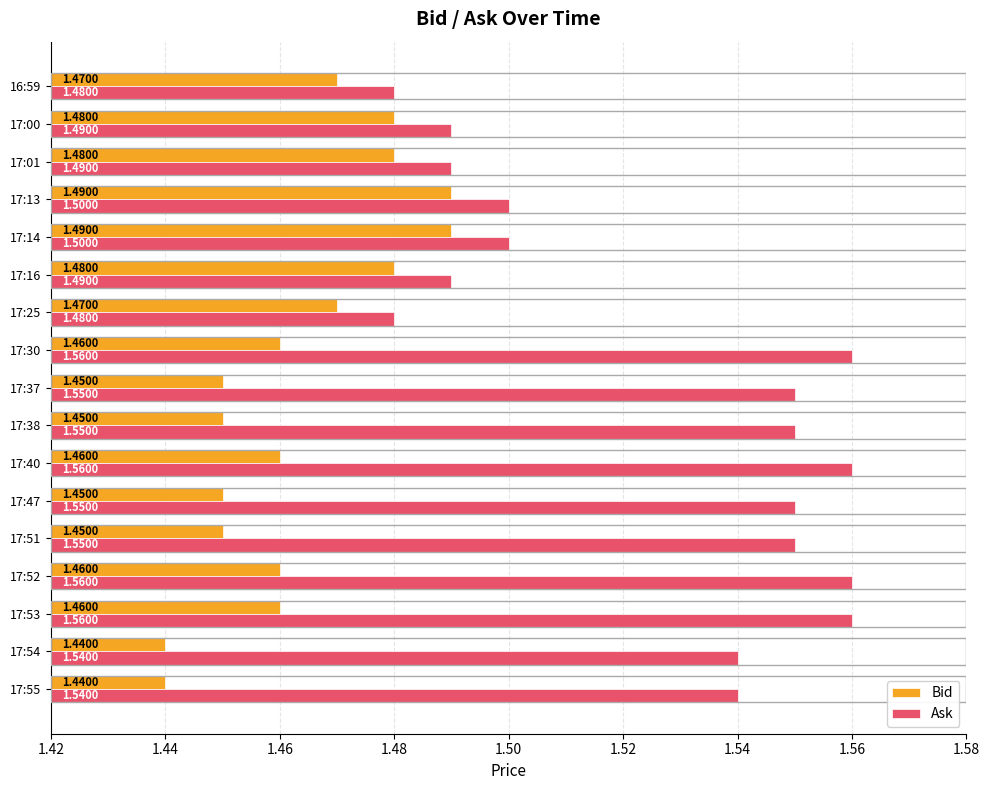

Between 17:52 and 17:01, which series saw the biggest shift?

Ask